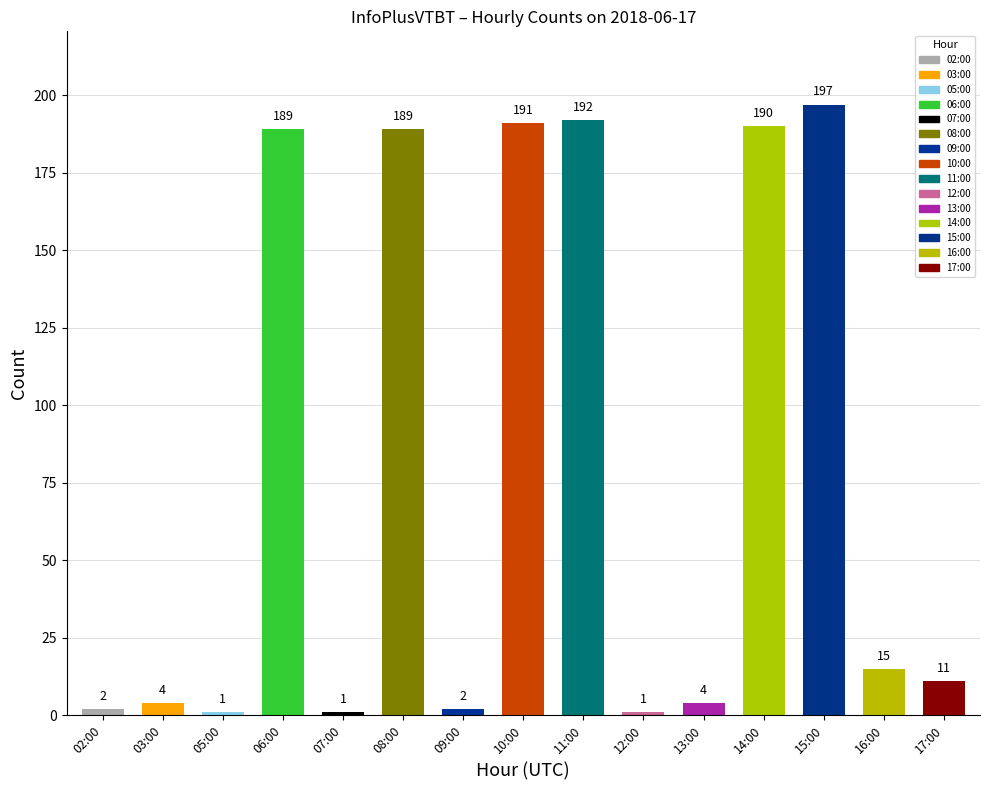

What is the sum of all values?

1189